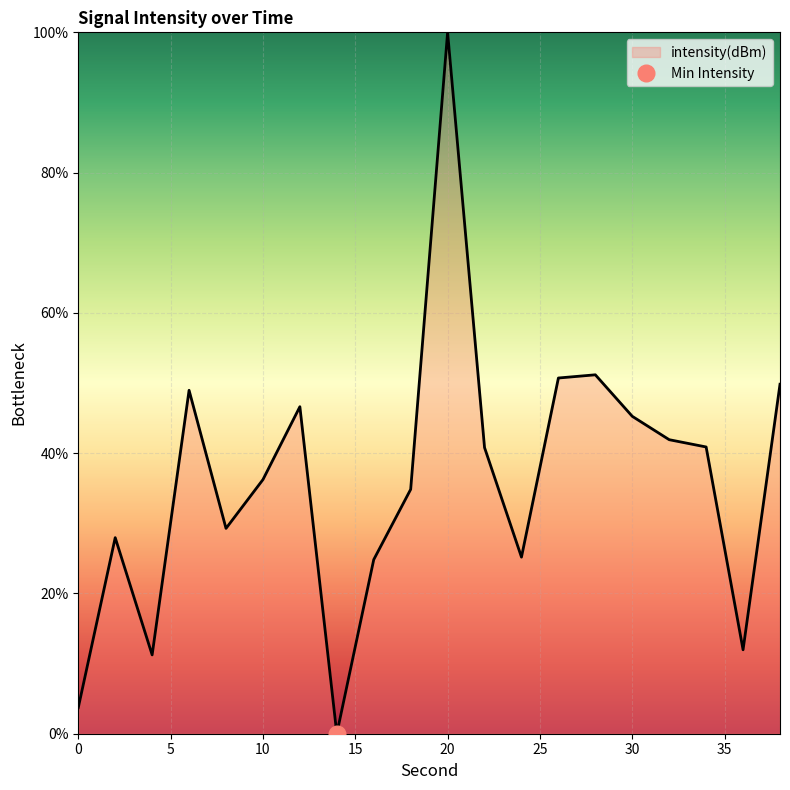

How many interior local peaks (higher than both neighbors) does the data have?

5